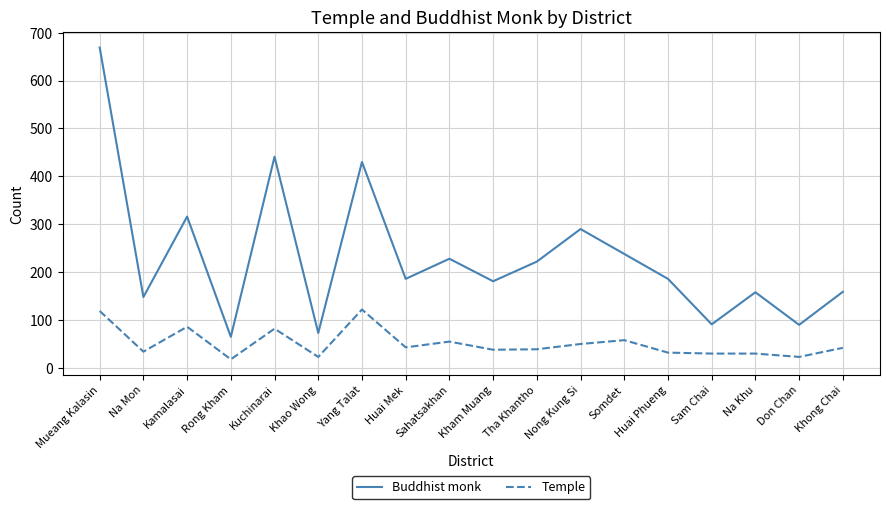

What is the sum of all Buddhist monk values?

4171